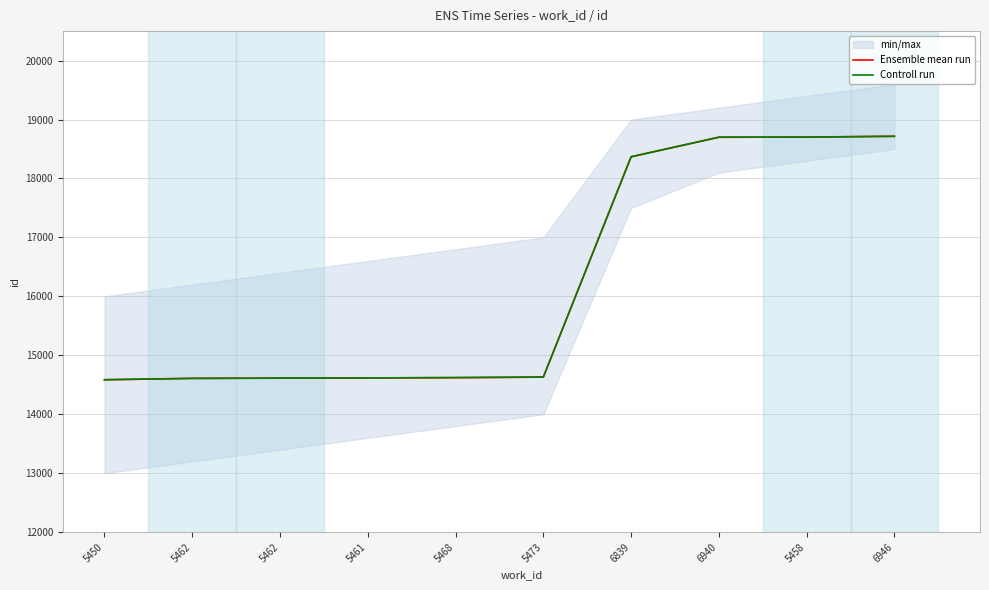

What is the label of the 5th point from the left?

5468